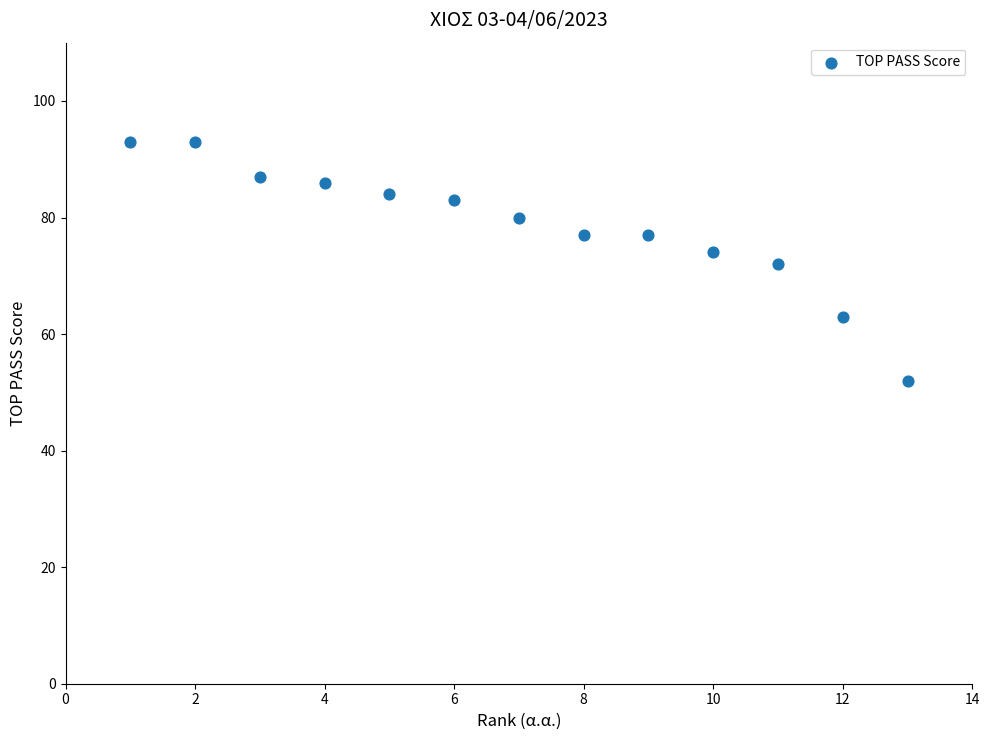

What is the range of Y values (max minus min)?

41